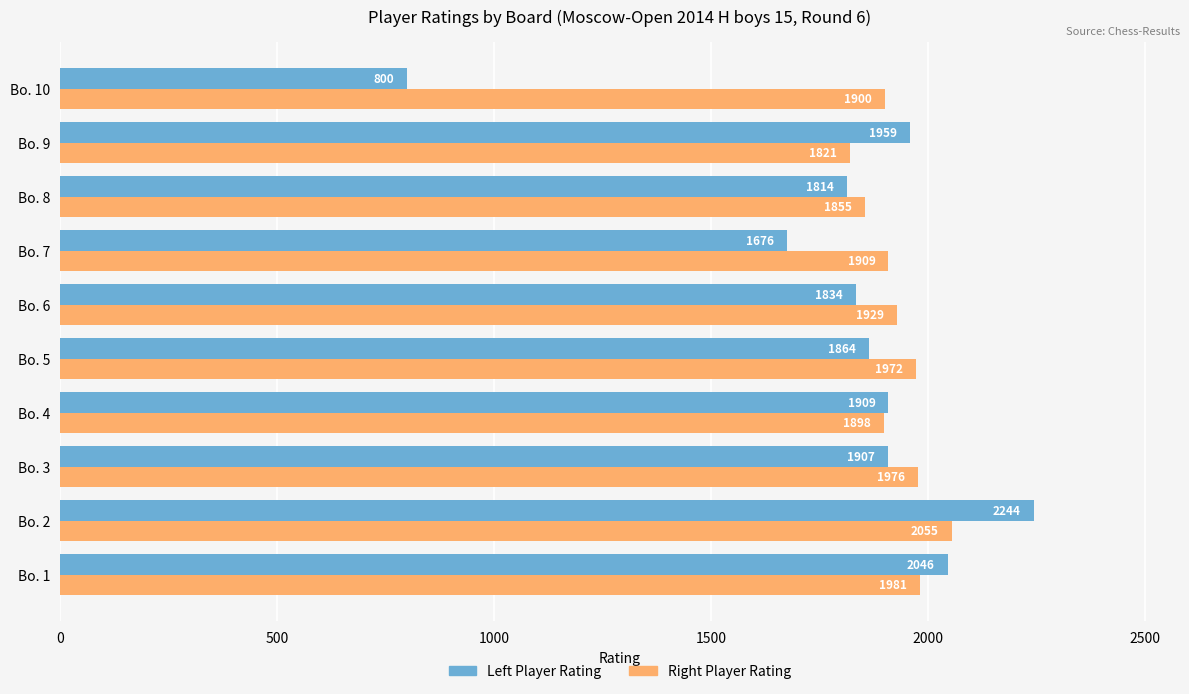

What are all the series names shown in the legend?

Left Player Rating, Right Player Rating